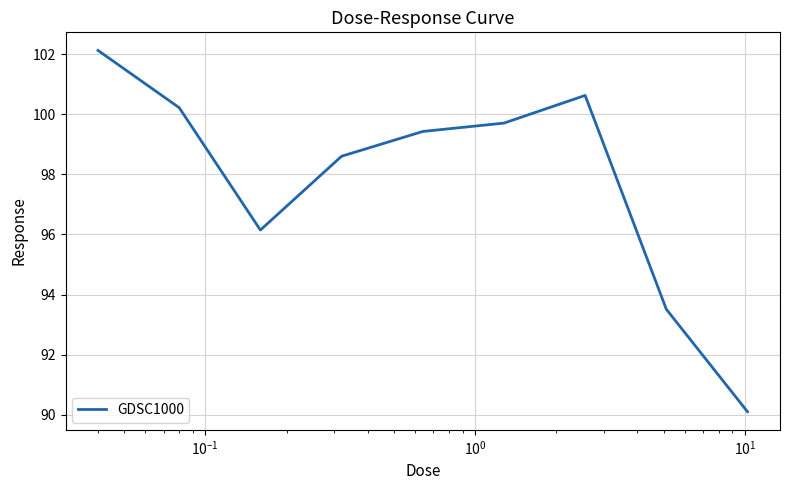

What is the maximum value shown in the chart?

102.1